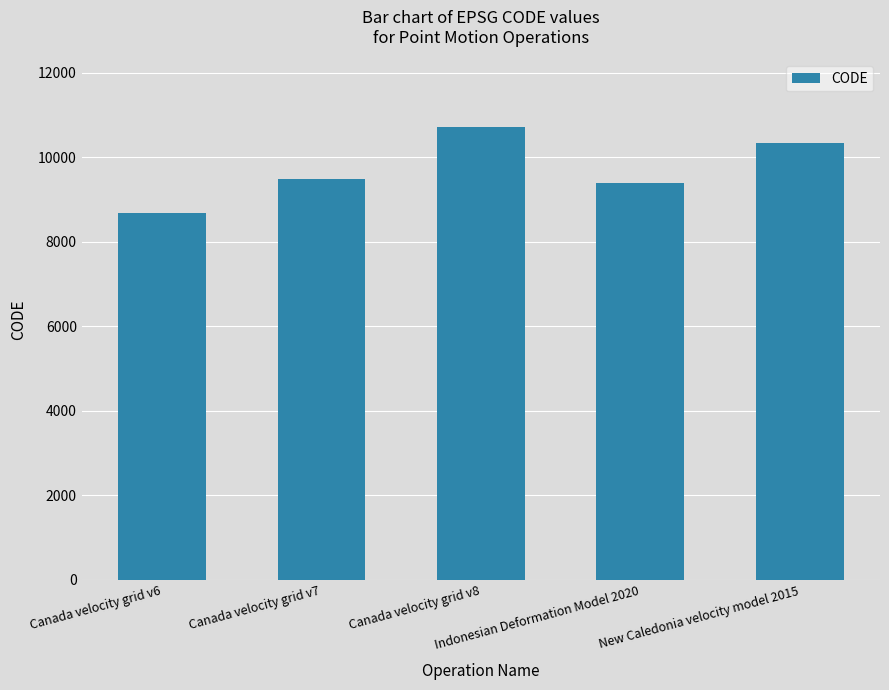

What is the approximate value at New Caledonia velocity model 2015, to the nearest 50?

10300